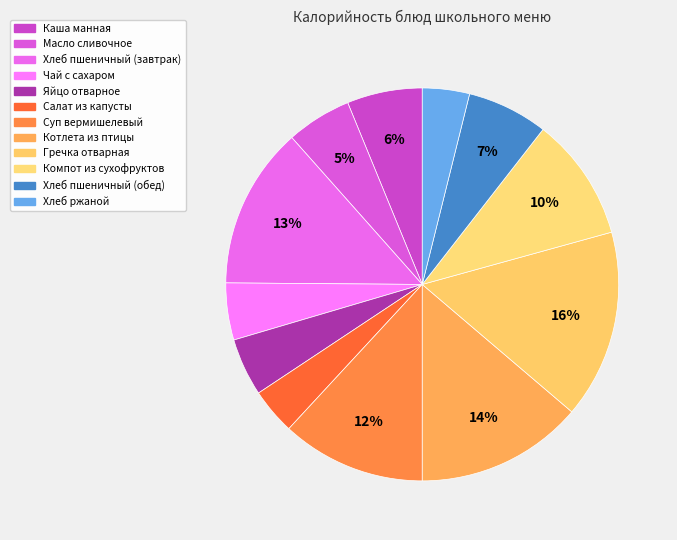

How many slices are in this pie chart?

12